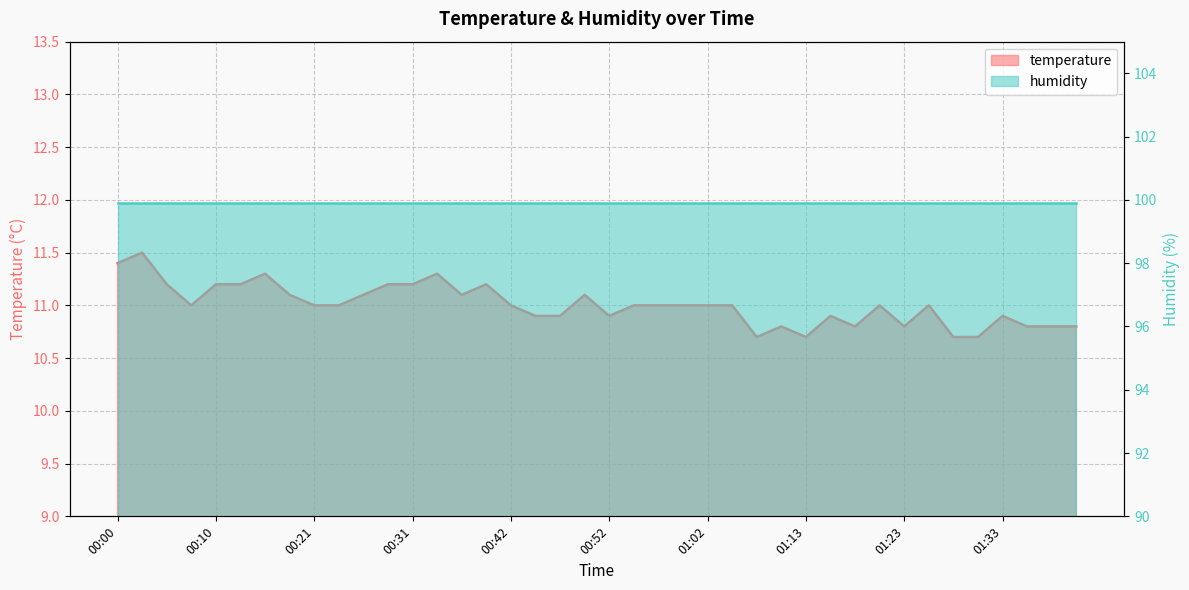

How many points are lower than both their immediate neighbors (excluding endpoints)?

7